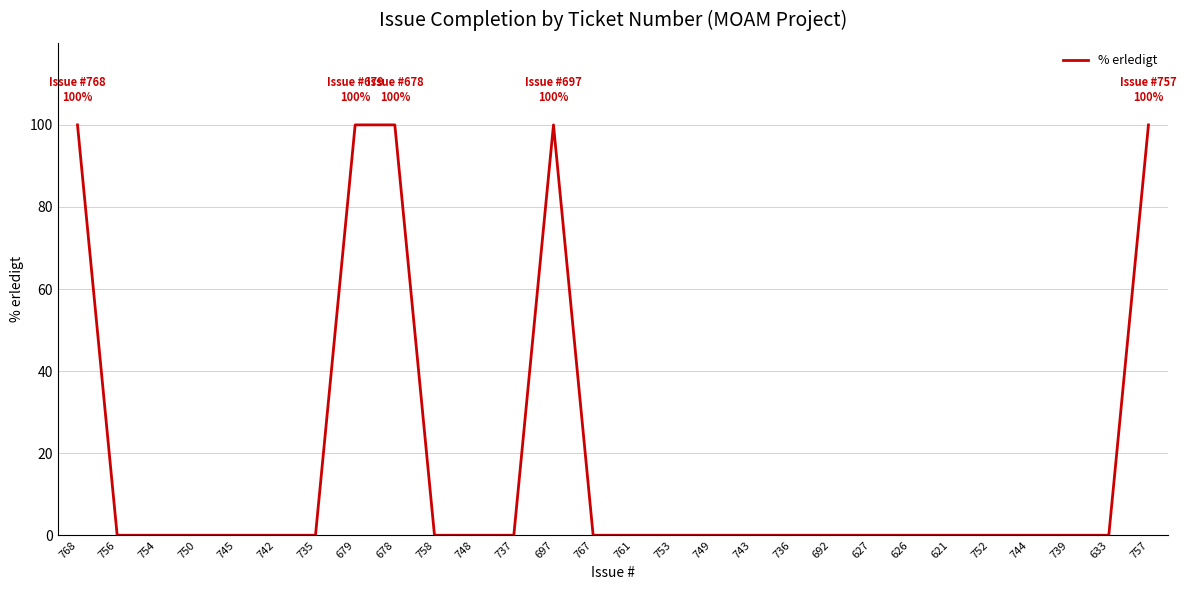

Is it true that the value at 757 is 100?

True